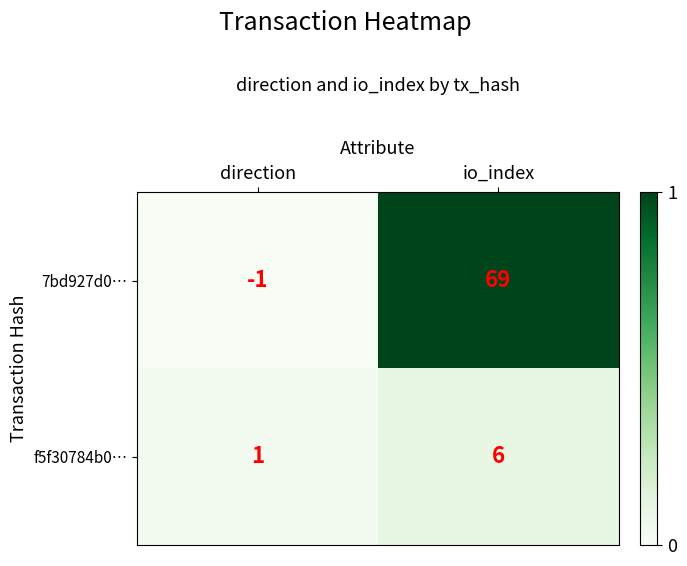

Which series has the largest range (max minus min)?

7bd927d0…